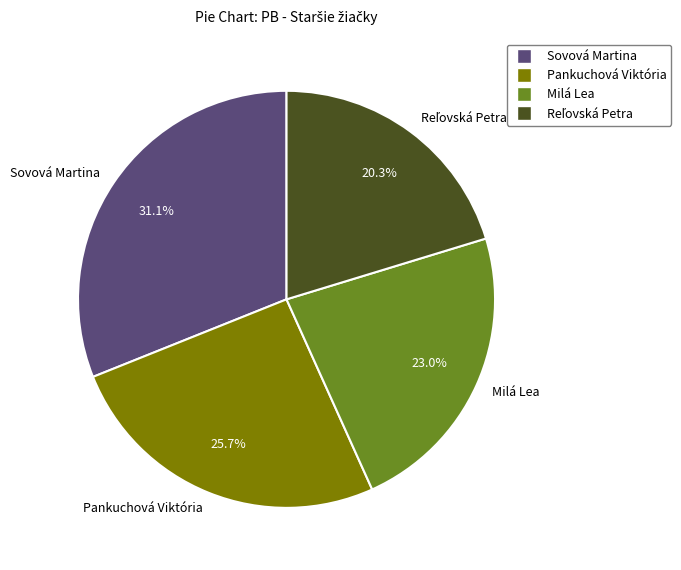

What percentage is NOT represented by Milá Lea?

77.0%